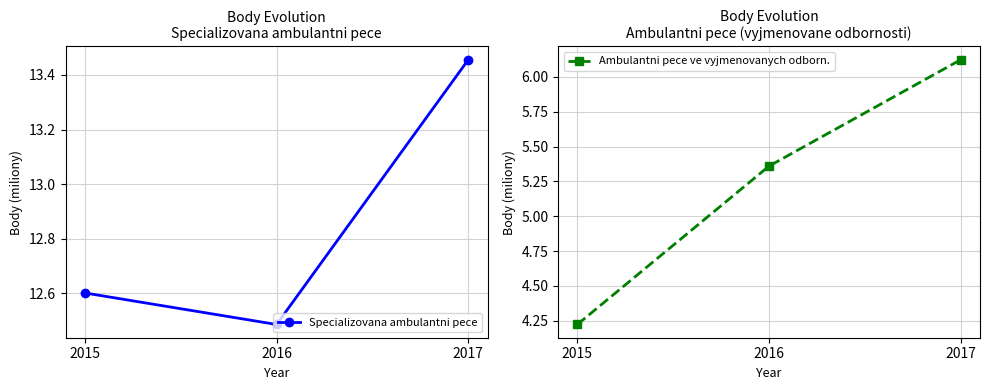

At which label is Ambulantni pece ve vyjmenovanych odborn. closest to 5?

2016